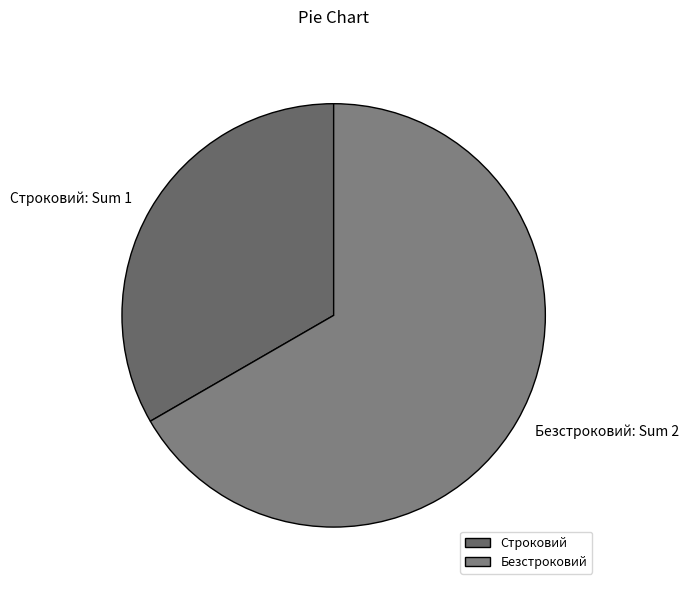

Which slice is the smallest?

Строковий